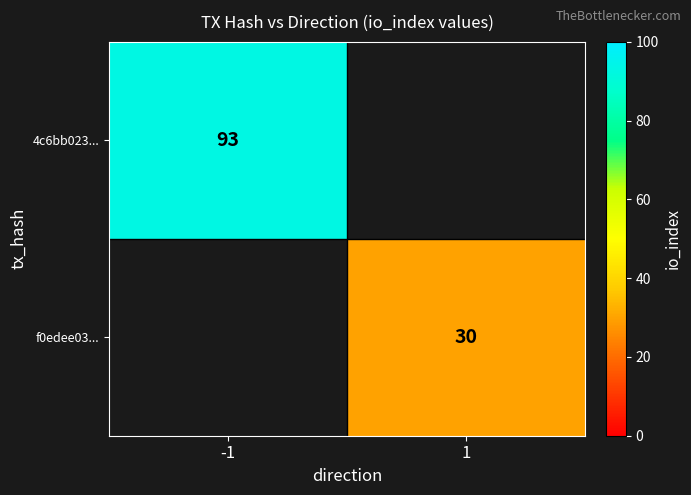

Is the value of 4c6bb023... at -1 greater than the value of f0edee03... at 1?

Yes